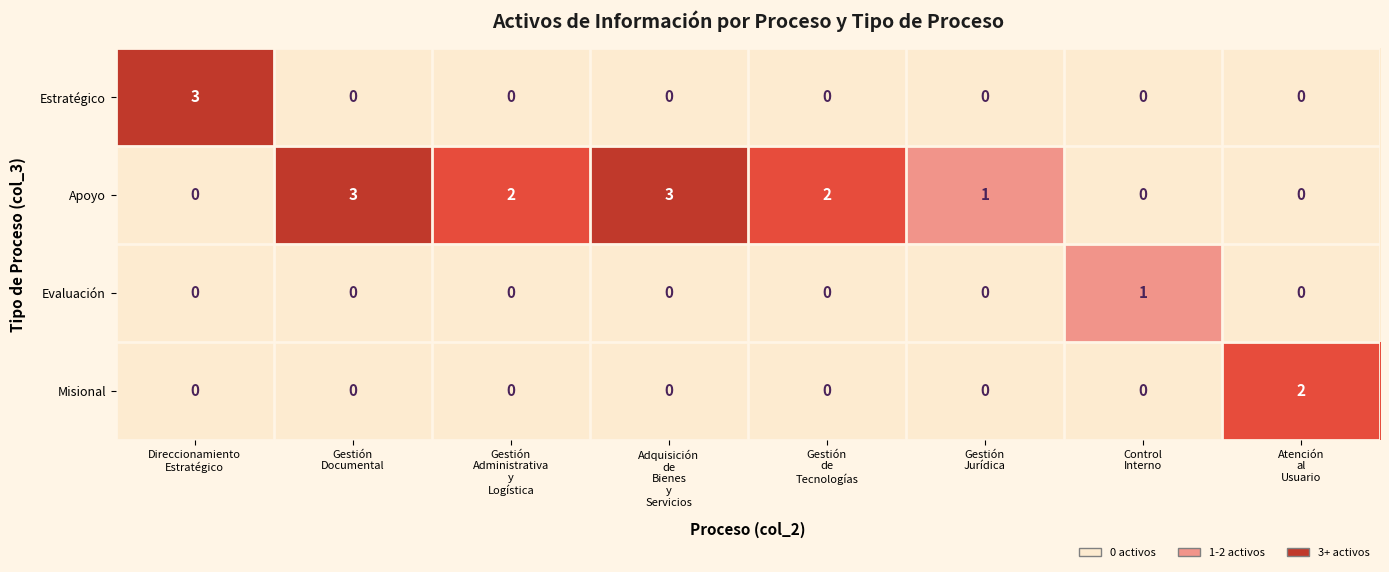

What is the difference between the maximum and minimum values in the Apoyo series?

3